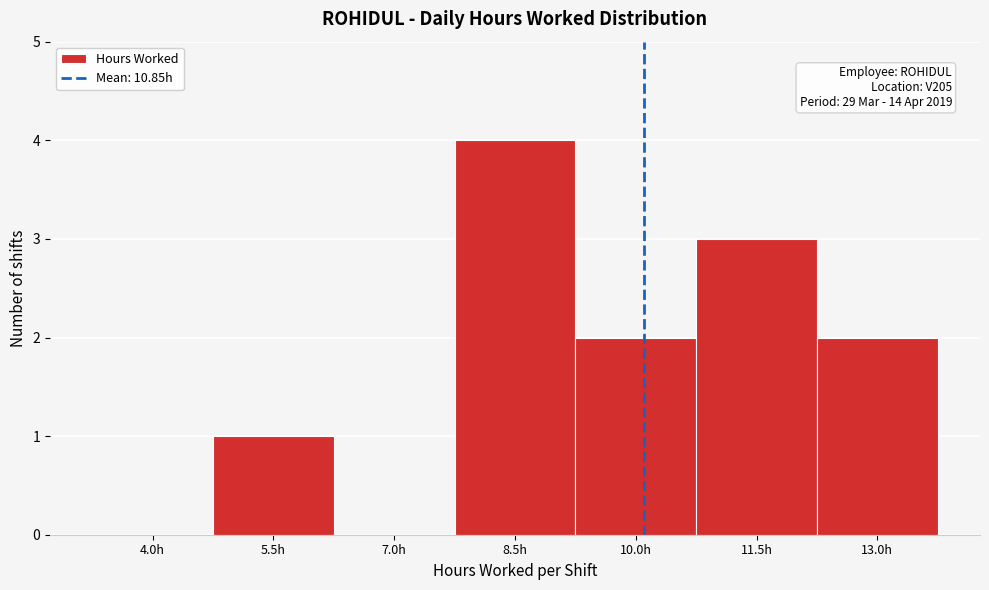

Reading left to right, what are all the values shown in this chart?

4.0h=0	5.5h=1	7.0h=0	8.5h=4	10.0h=2	11.5h=3	13.0h=2